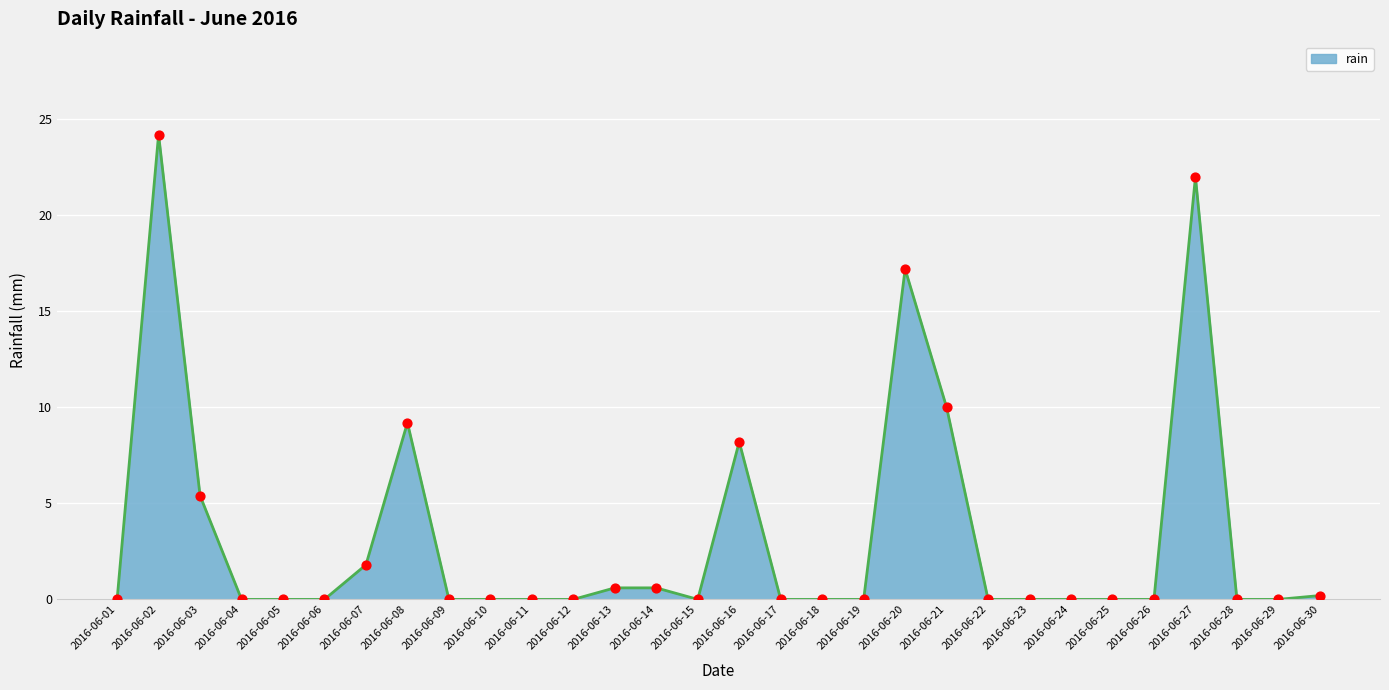

Between 2016-06-16 and 2016-06-14, which is larger?

2016-06-16